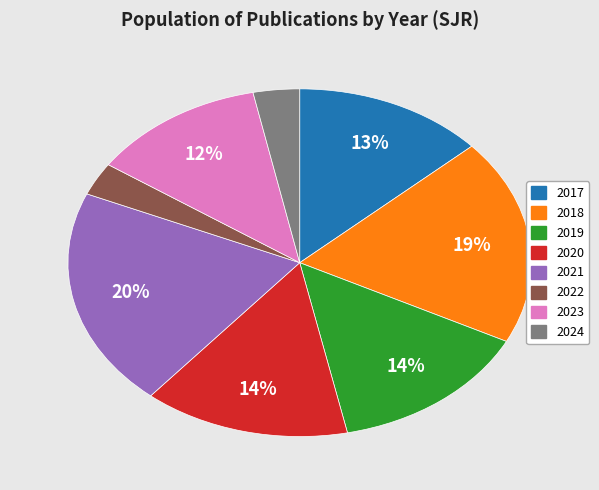

To the nearest percent, what is the difference between the largest and smallest slice percentages?

17%